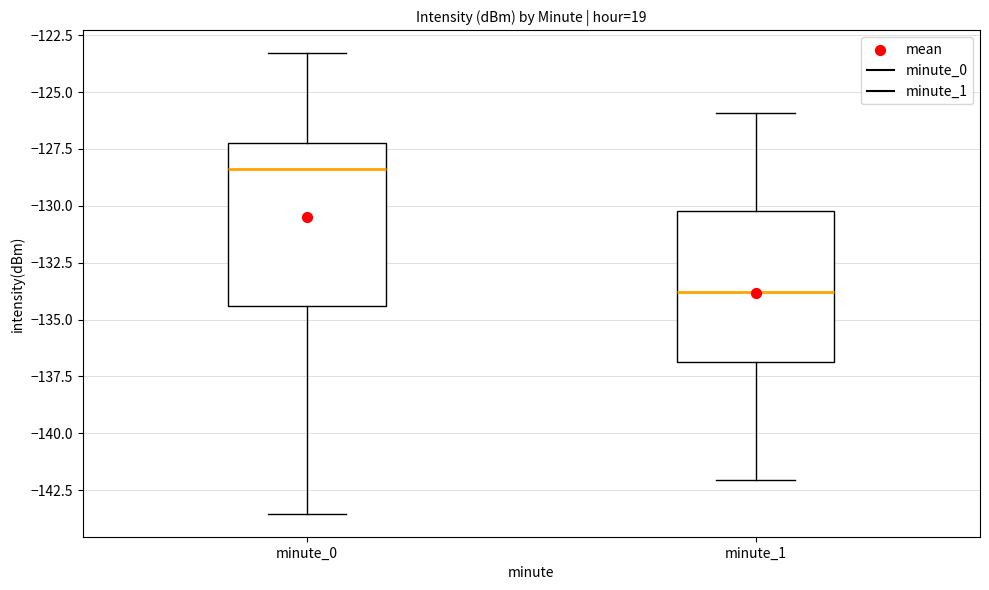

Reading left to right, read every box against the y-axis: the position of its median line, the range the box covers, and the ends of its whiskers. The values are not printed on the chart, so give them approximately, as read against the axis.

minute_0: median -128.5, box -134.5 to -127.5, whiskers -143.5 to -123.5
minute_1: median -134.0, box -137.0 to -130.0, whiskers -142.0 to -126.0